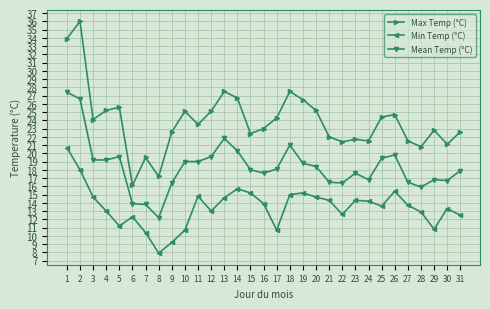

What is the difference between the maximum and minimum values in the Min Temp (°C) series?

12.8